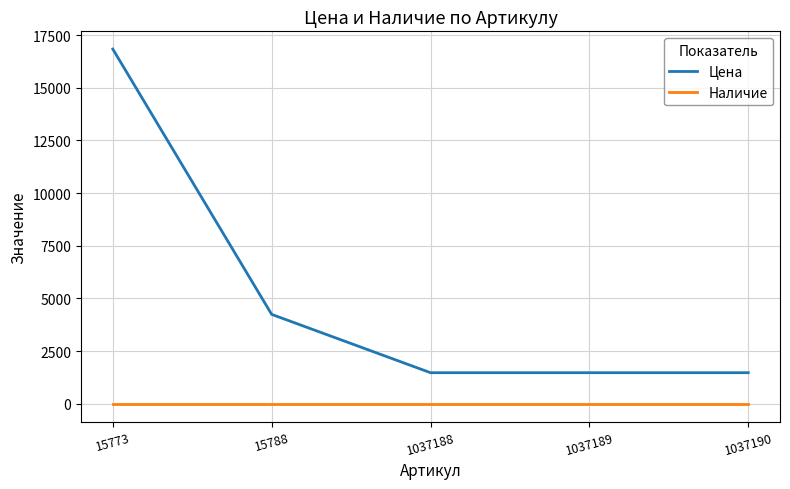

True or false: Наличие and Цена intersect in this chart.

False